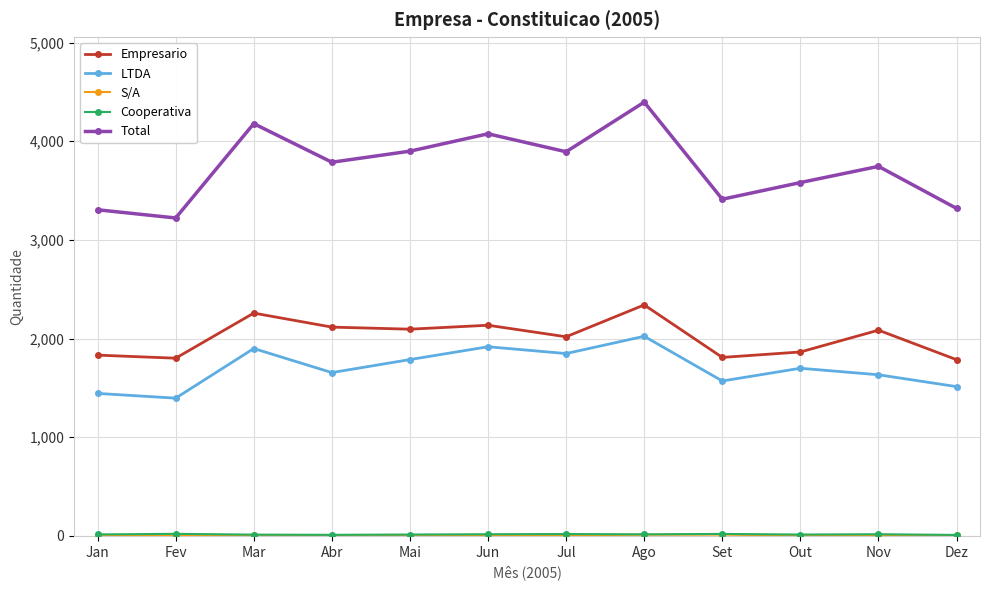

At how many categories does at least one series exceed 1150?

12